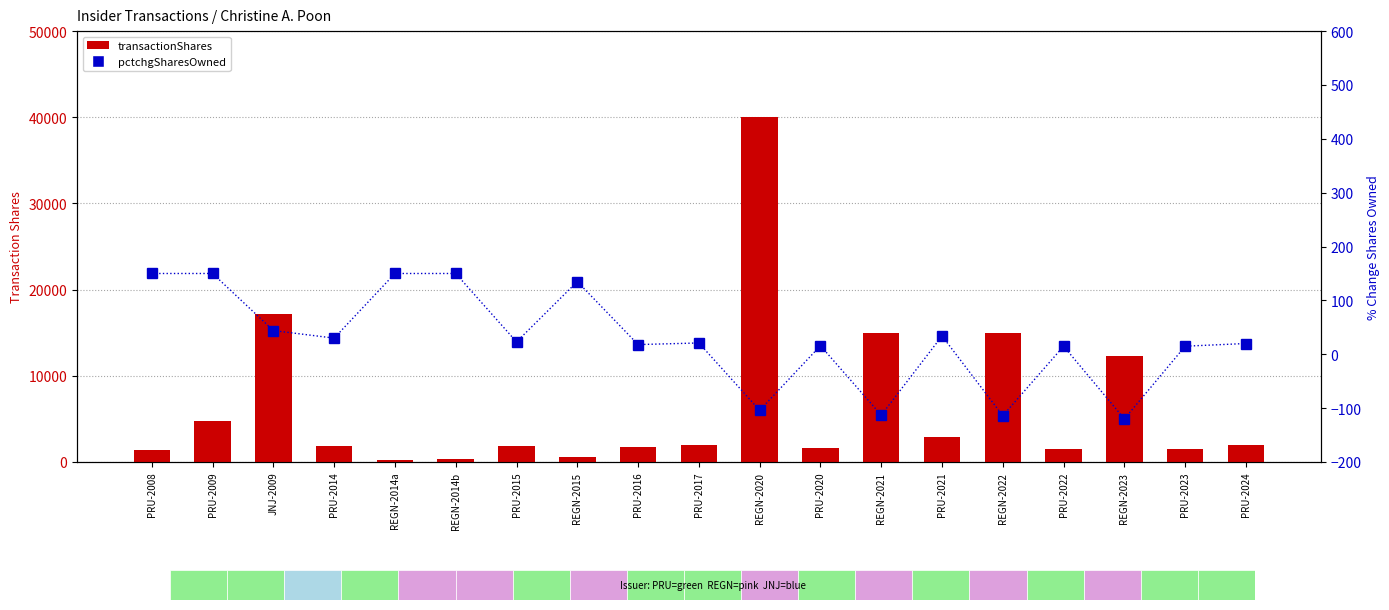

What is the sum of all pctchgSharesOwned values?

520